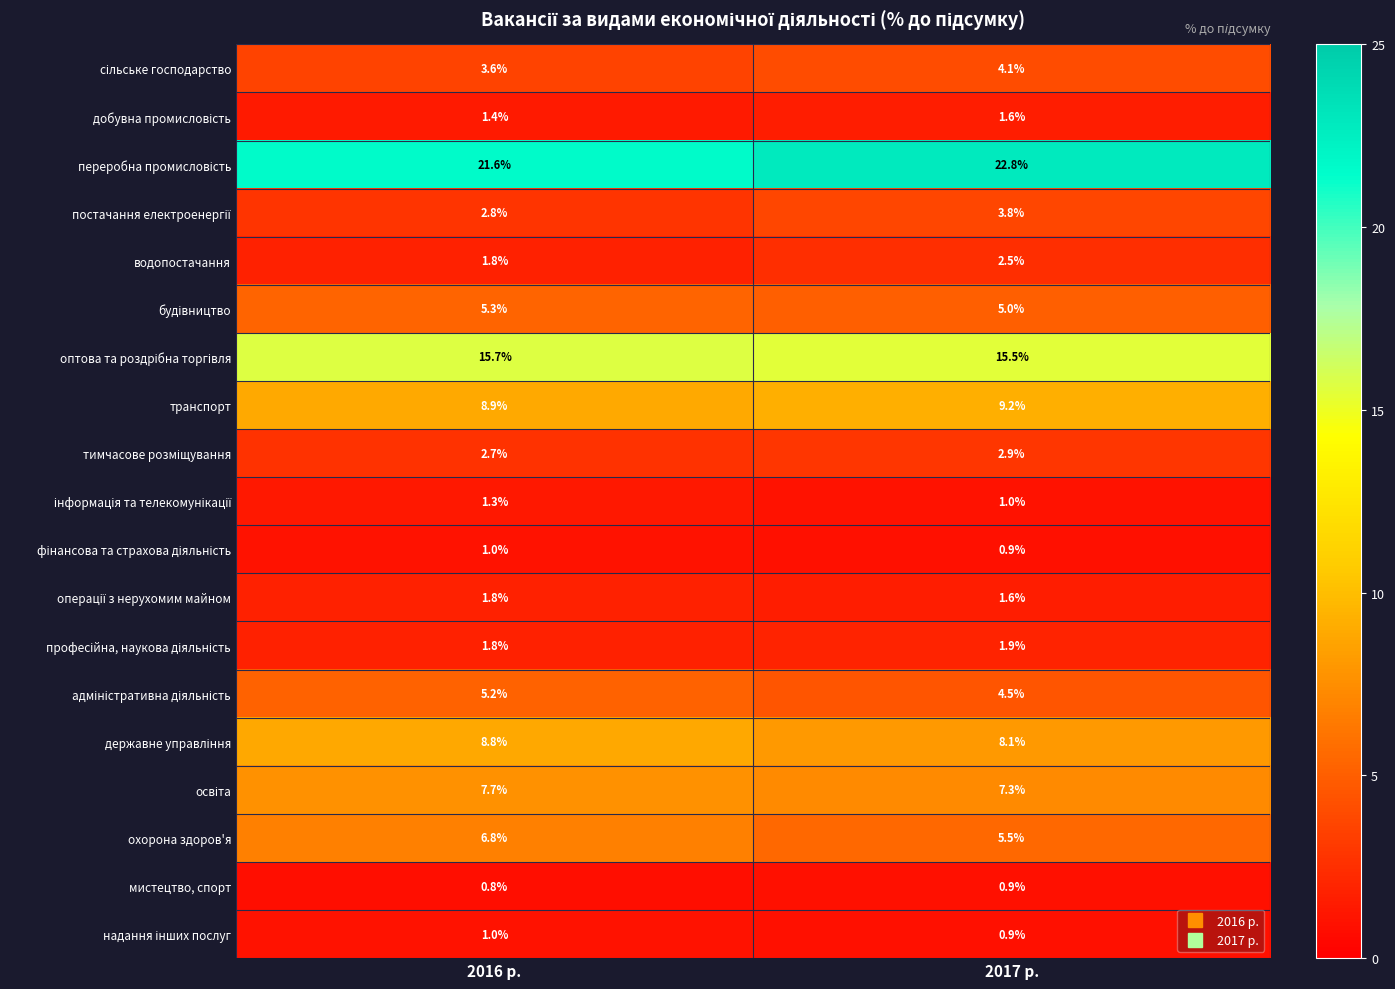

Where does the транспорт series first go above 9?

2017 р.